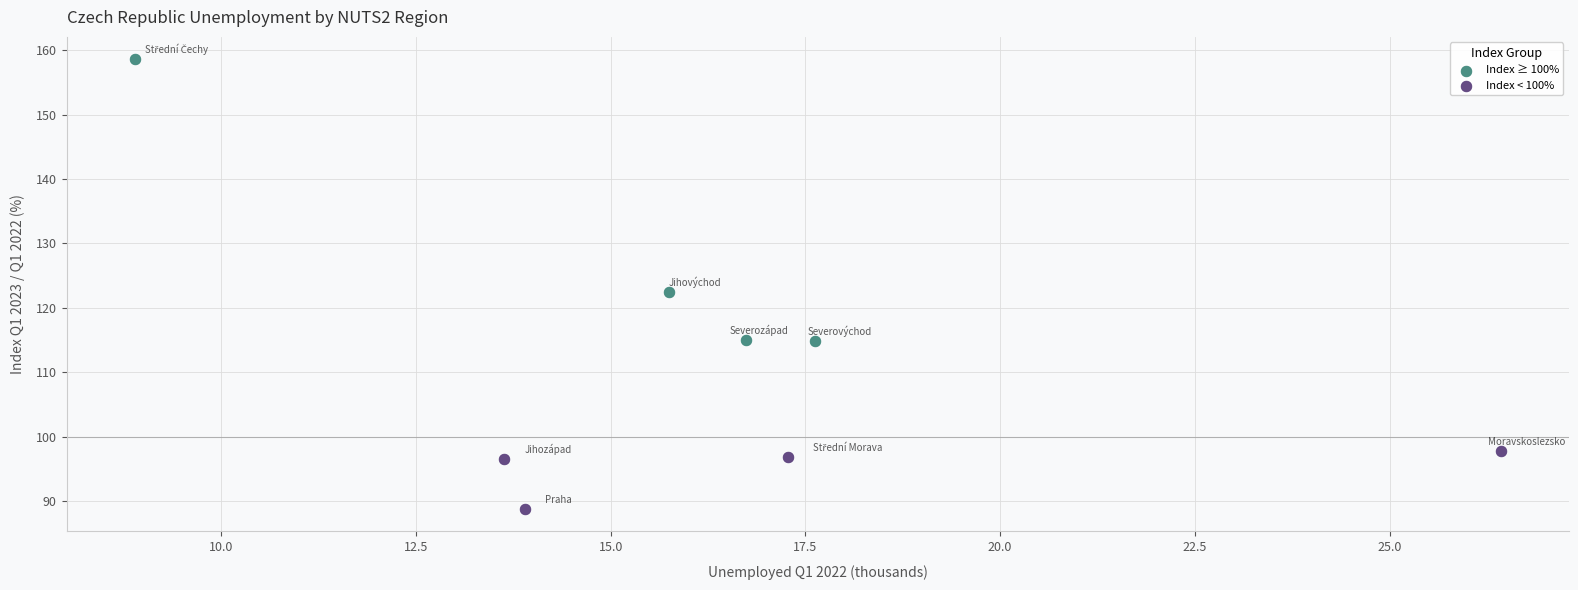

Which series contains the highest Y value?

Index ≥ 100%